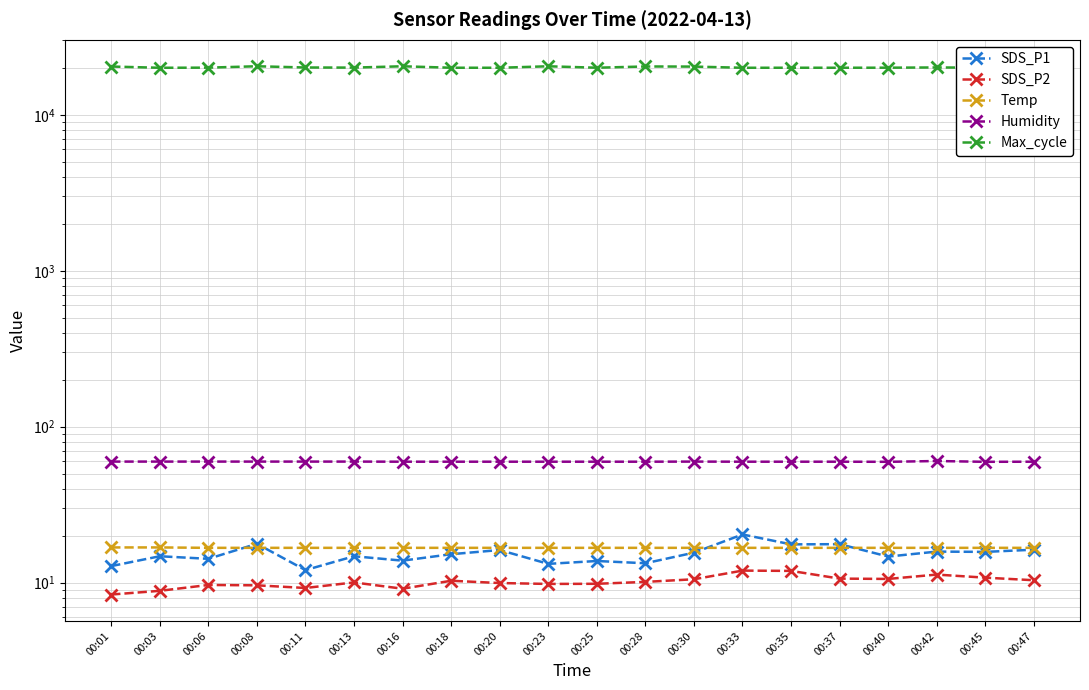

Reading right to left, what are all the values shown in this chart?

SDS_P1: 00:47=16.2	00:45=15.7	00:42=15.8	00:40=14.7	00:37=17.6	00:35=17.6	00:33=20.4	00:30=15.6	00:28=13.3	00:25=13.8	00:23=13.2	00:20=16.2	00:18=15.2	00:16=13.8	00:13=14.8	00:11=12.0	00:08=17.7	00:06=14.2	00:03=14.8	00:01=12.8
SDS_P2: 00:47=10.3	00:45=10.8	00:42=11.2	00:40=10.6	00:37=10.6	00:35=11.9	00:33=11.9	00:30=10.5	00:28=10.1	00:25=9.8	00:23=9.8	00:20=9.9	00:18=10.3	00:16=9.1	00:13=10.0	00:11=9.2	00:08=9.6	00:06=9.7	00:03=8.8	00:01=8.4
Temp: 00:47=16.7	00:45=16.7	00:42=16.7	00:40=16.7	00:37=16.7	00:35=16.7	00:33=16.7	00:30=16.7	00:28=16.7	00:25=16.7	00:23=16.7	00:20=16.7	00:18=16.7	00:16=16.7	00:13=16.7	00:11=16.7	00:08=16.7	00:06=16.7	00:03=16.8	00:01=16.8
Humidity: 00:47=59.6	00:45=59.5	00:42=60.2	00:40=59.5	00:37=59.6	00:35=59.6	00:33=59.6	00:30=59.7	00:28=59.6	00:25=59.6	00:23=59.6	00:20=59.6	00:18=59.6	00:16=59.6	00:13=59.7	00:11=59.7	00:08=59.7	00:06=59.7	00:03=59.7	00:01=59.7
Max_cycle: 00:47=20462.0	00:45=20061.0	00:42=20137.0	00:40=20065.0	00:37=20050.0	00:35=20054.0	00:33=20042.0	00:30=20396.0	00:28=20432.0	00:25=20056.0	00:23=20489.0	00:20=20046.0	00:18=20053.0	00:16=20489.0	00:13=20092.0	00:11=20124.0	00:08=20496.0	00:06=20080.0	00:03=20042.0	00:01=20414.0